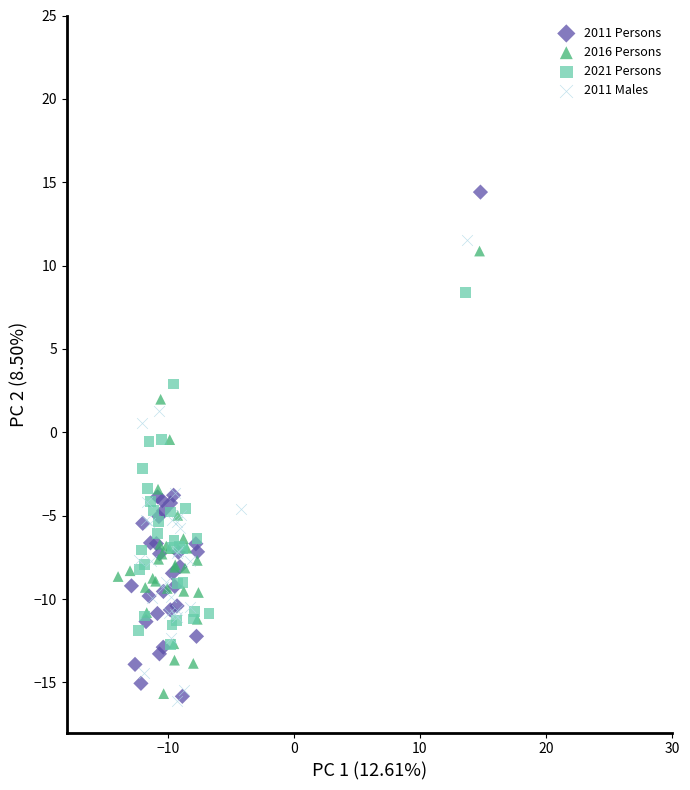

Which series has the widest spread of Y values?

2011 Persons